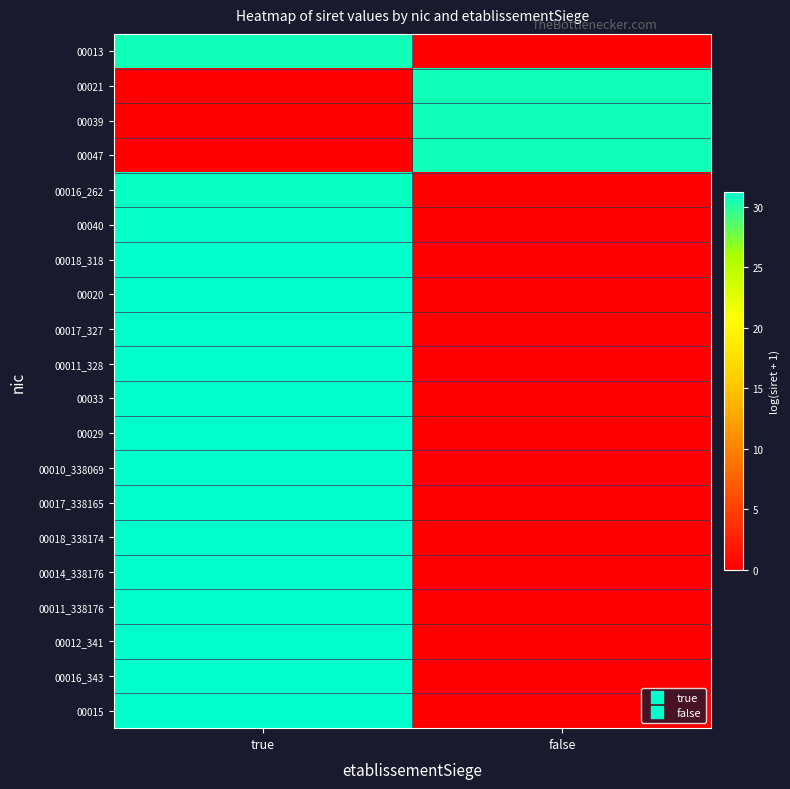

At how many categories does at least one series exceed 23?

2